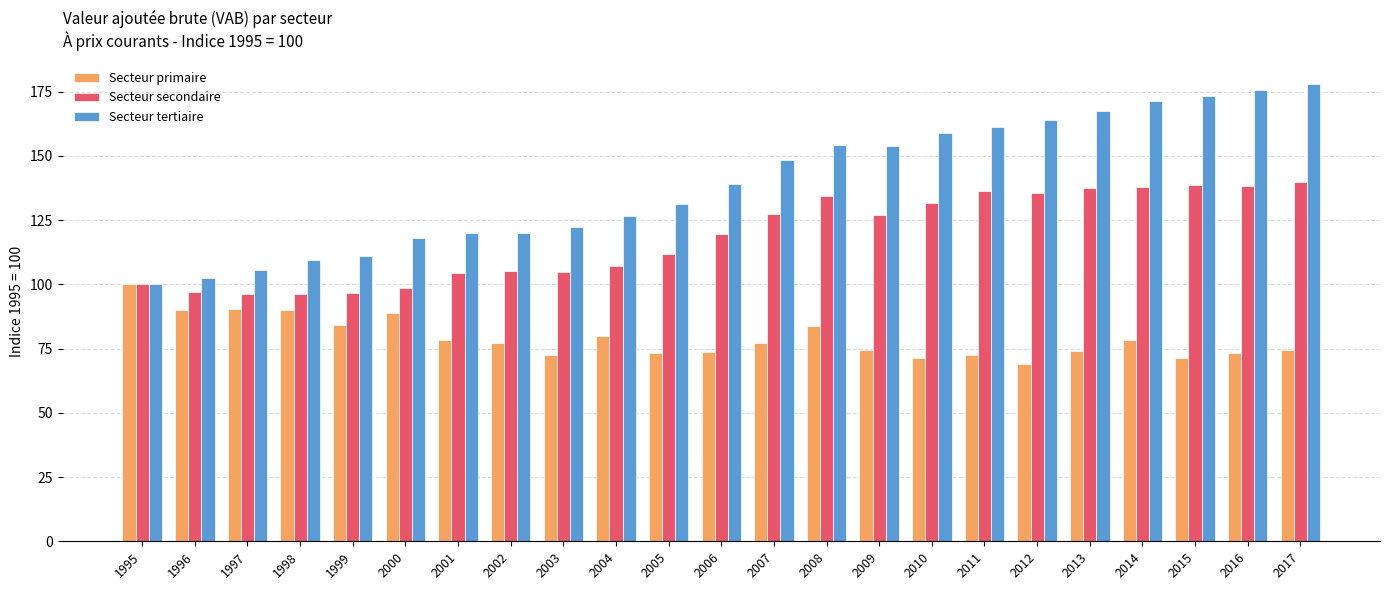

Which series has the widest spread of values?

Secteur tertiaire